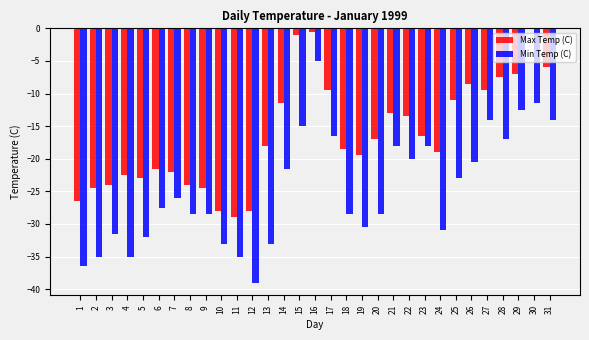

At which label does Min Temp (C) reach its peak?

16